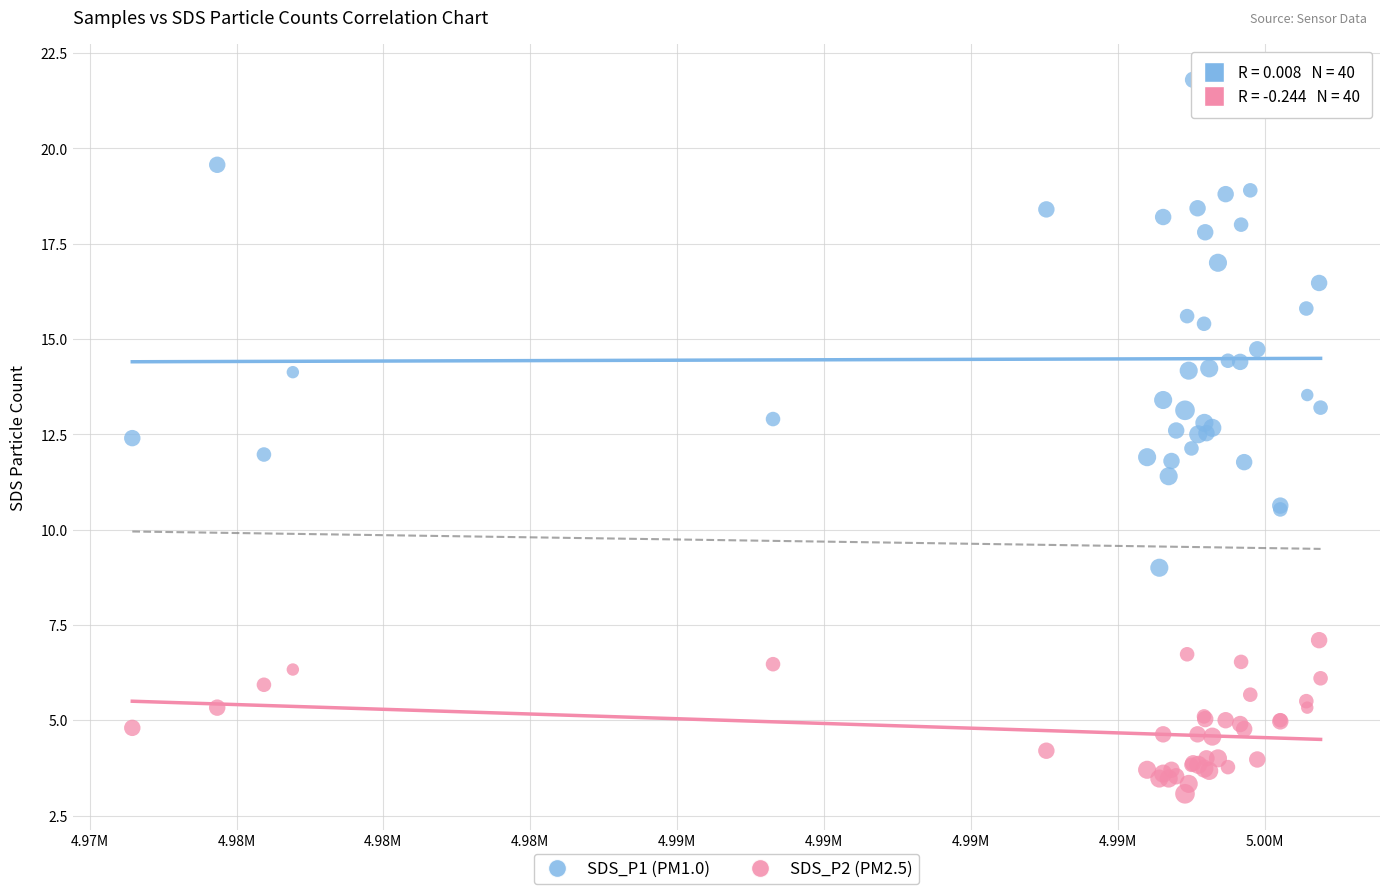

Which series contains the highest Y value?

SDS_P1 (PM1.0)